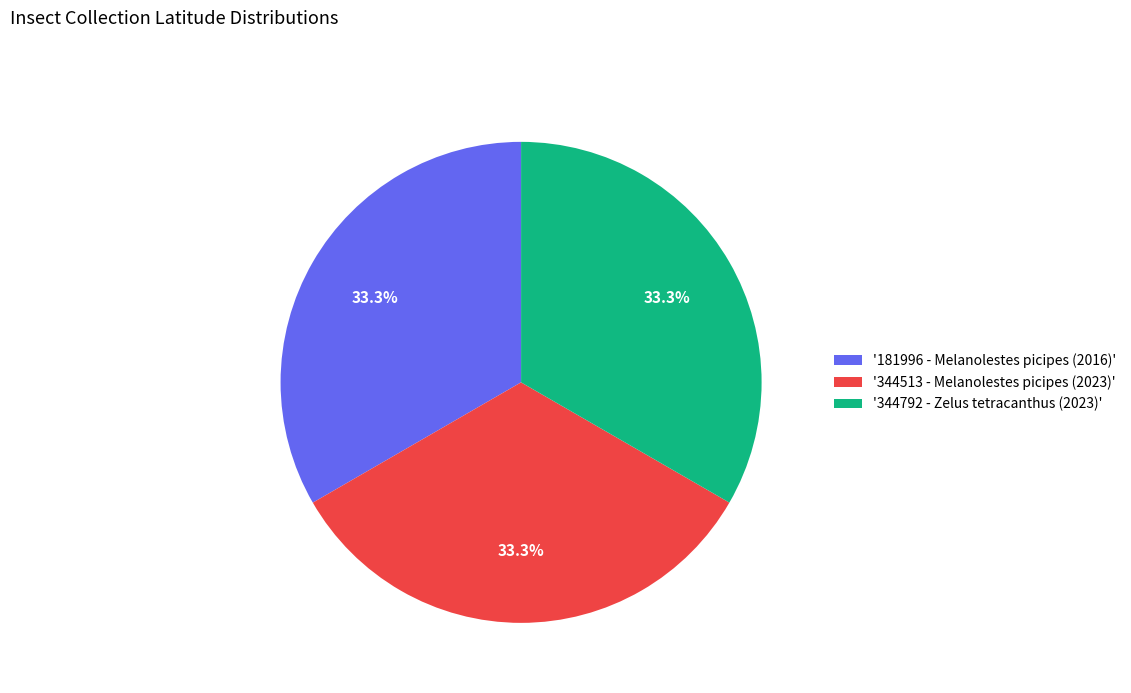

What percentage is NOT represented by '344513 - Melanolestes picipes (2023)'?

66.7%